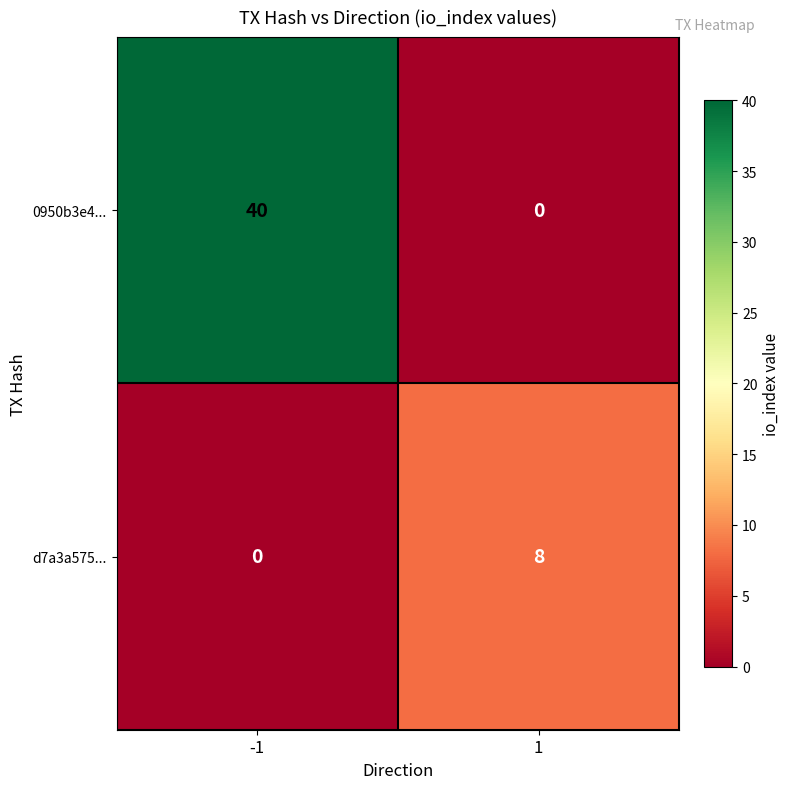

True or false: 0950b3e4... has a value of 19 at -1.

False